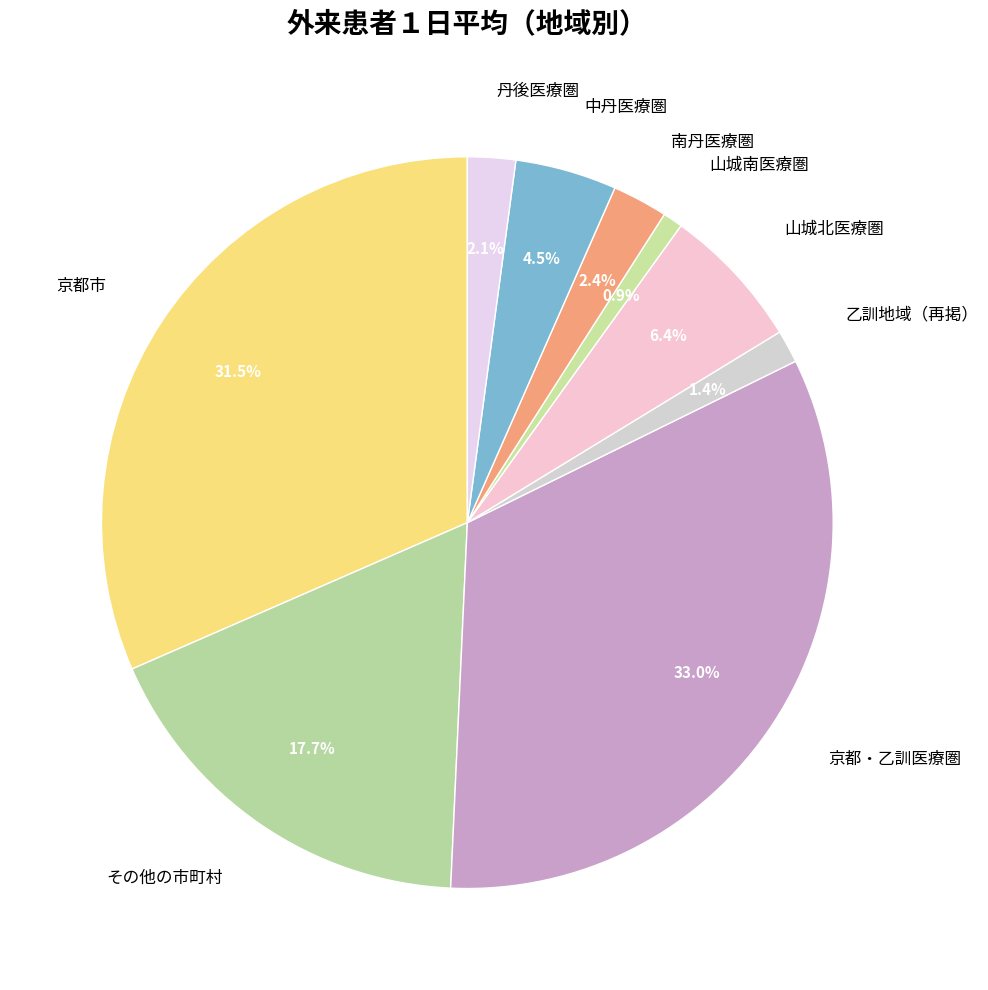

Is there a majority slice in this chart?

No